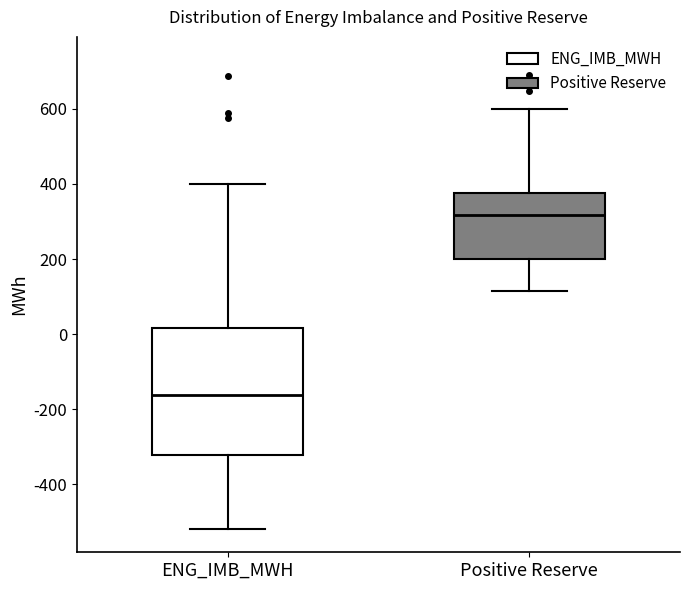

Which box is the tallest, from its lower edge to its upper edge?

ENG_IMB_MWH